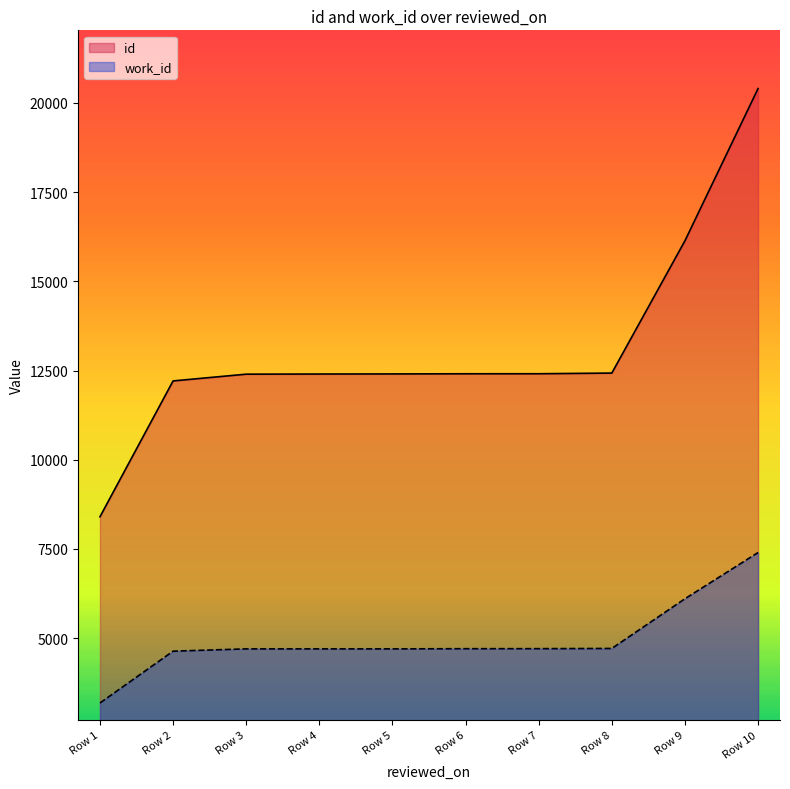

At Row 1, list the series in order from largest to smallest.

id, work_id